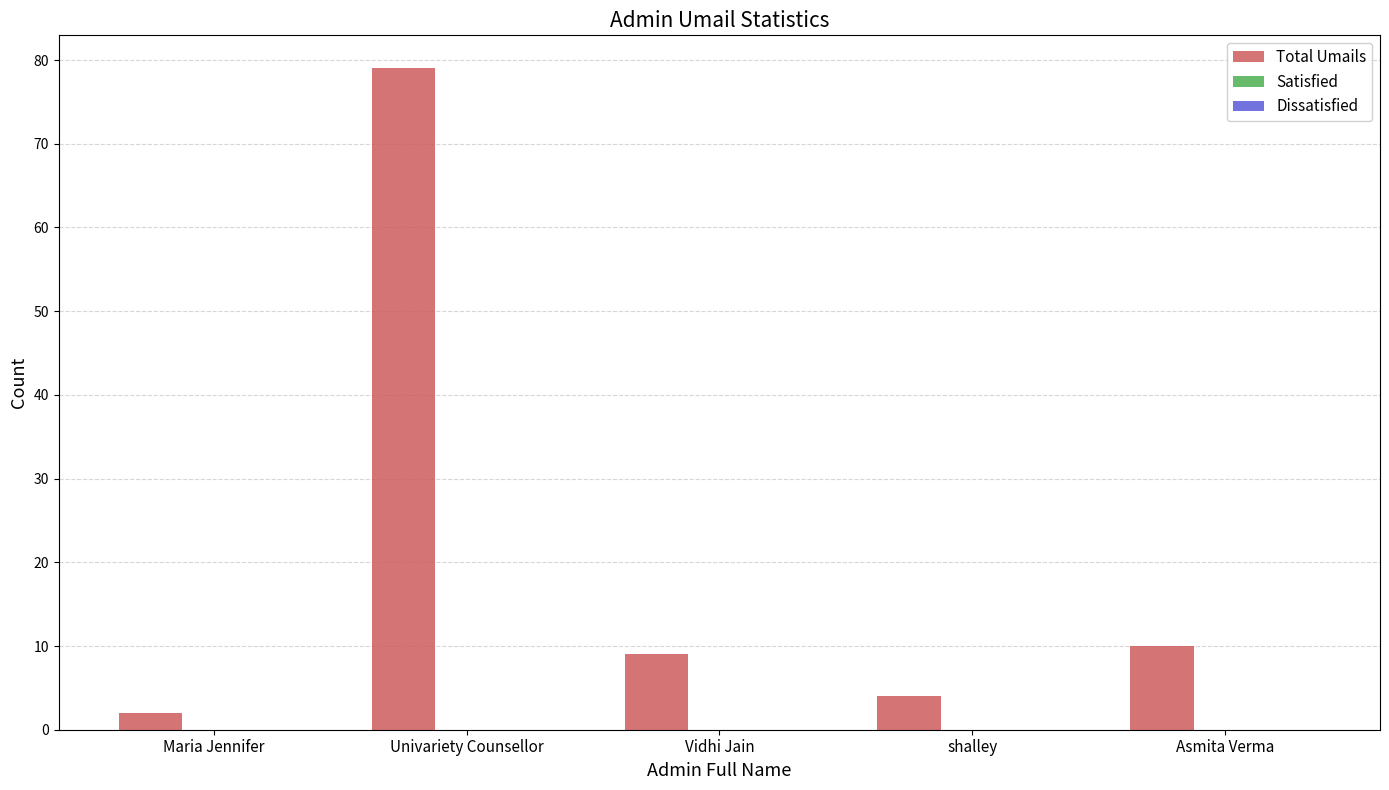

Reading left to right, transcribe all the data shown in this chart.

2	79	9	4	10